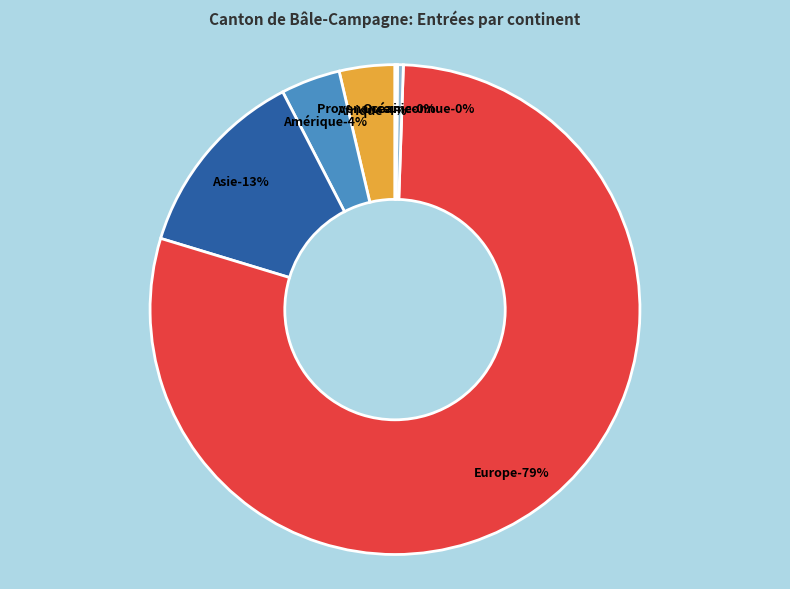

Combined, what portion of the pie is Provenance inconnue and Océanie?

0.5%